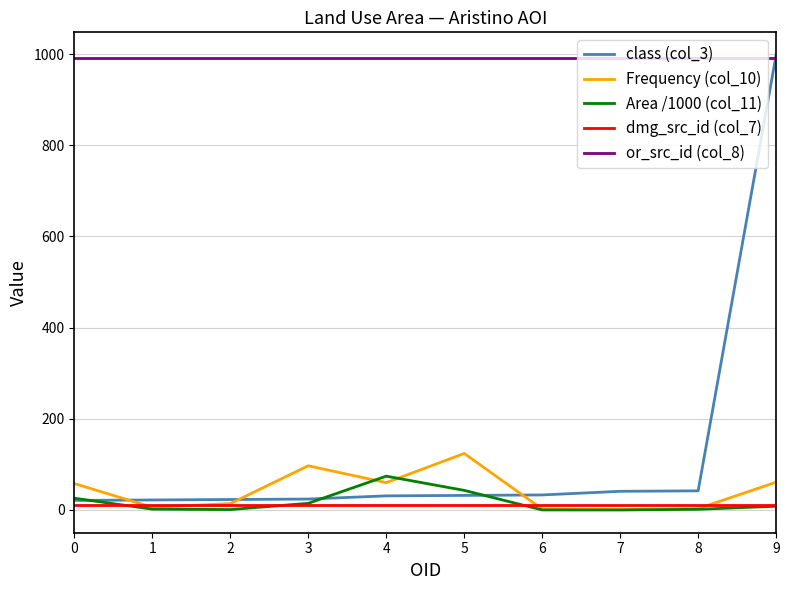

Count the number of data series in this chart.

5